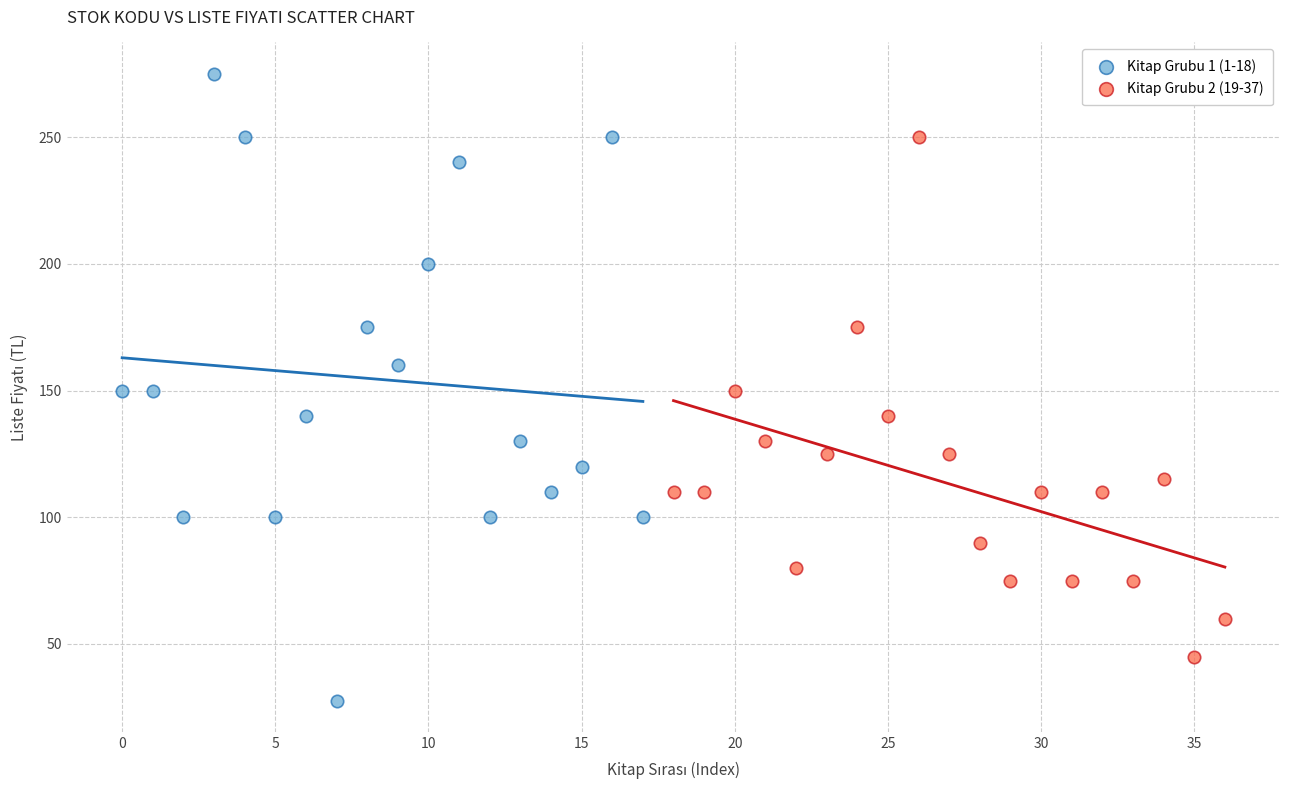

Which series has the largest Y range (max minus min)?

Kitap Grubu 1 (1-18)